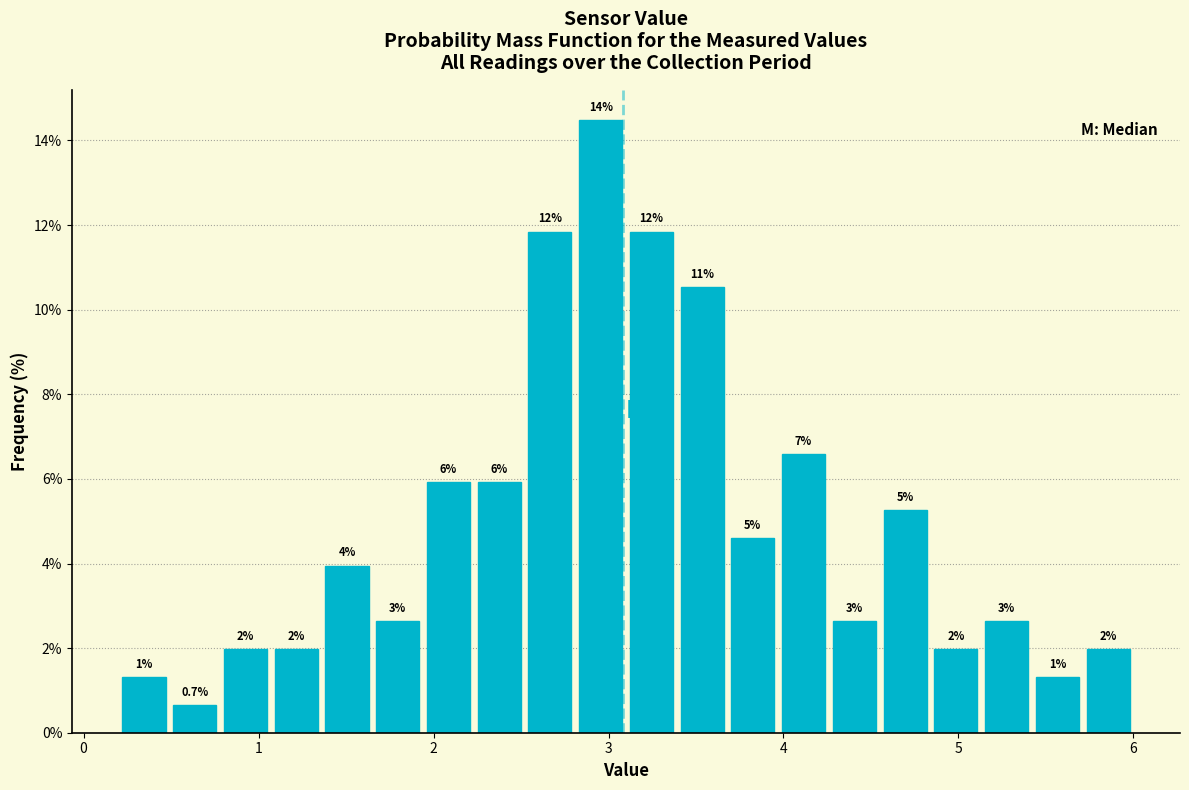

Around what value on the x-axis is the tallest bar? Give the approximate position of its centre, as read against the axis.

3.0